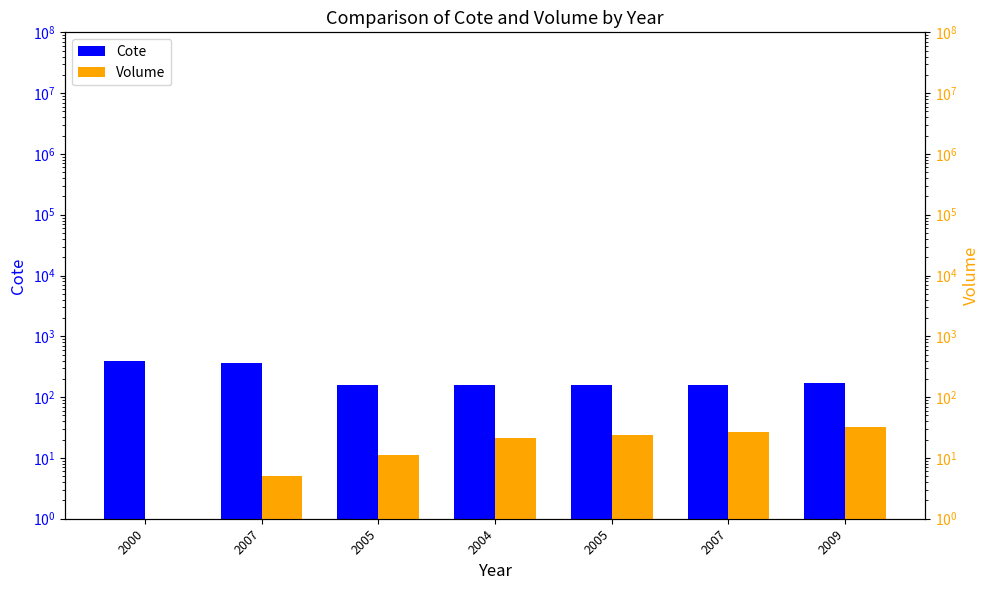

Between 2004 and 2005, which series saw the biggest shift?

Volume